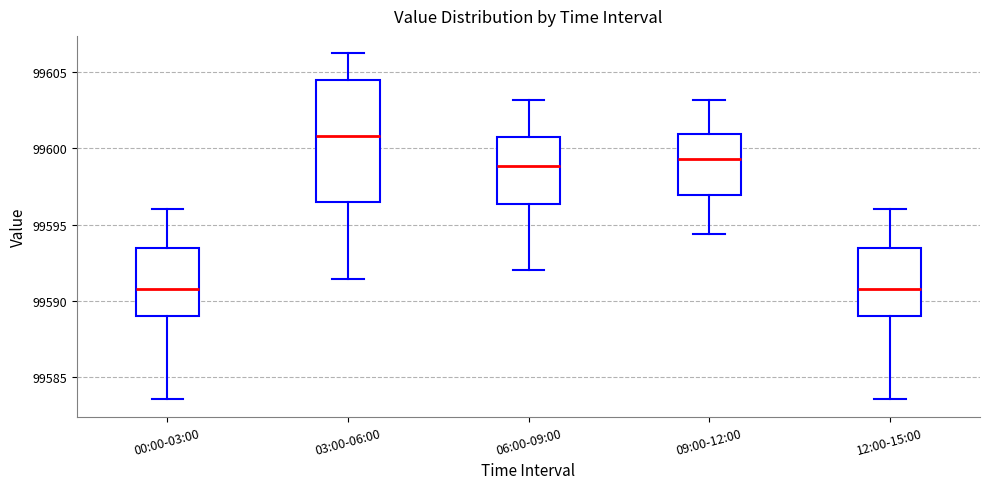

Where is the lower edge of the box for 12:00-15:00 on the y-axis? The values are not printed on the chart, so give them approximately, as read against the axis.

99589.0